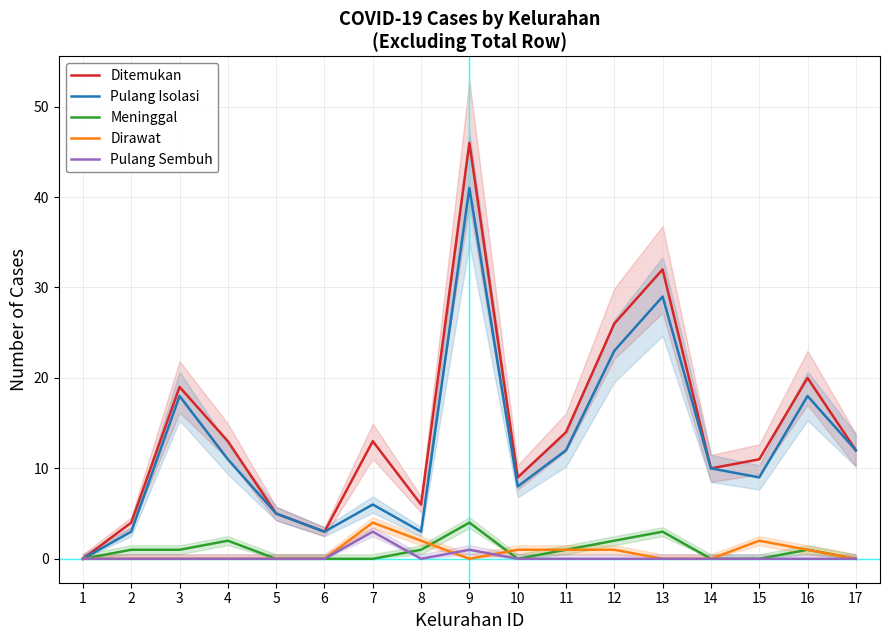

Rank the series by their maximum value, from highest to lowest.

Ditemukan, Pulang Isolasi, Meninggal, Dirawat, Pulang Sembuh